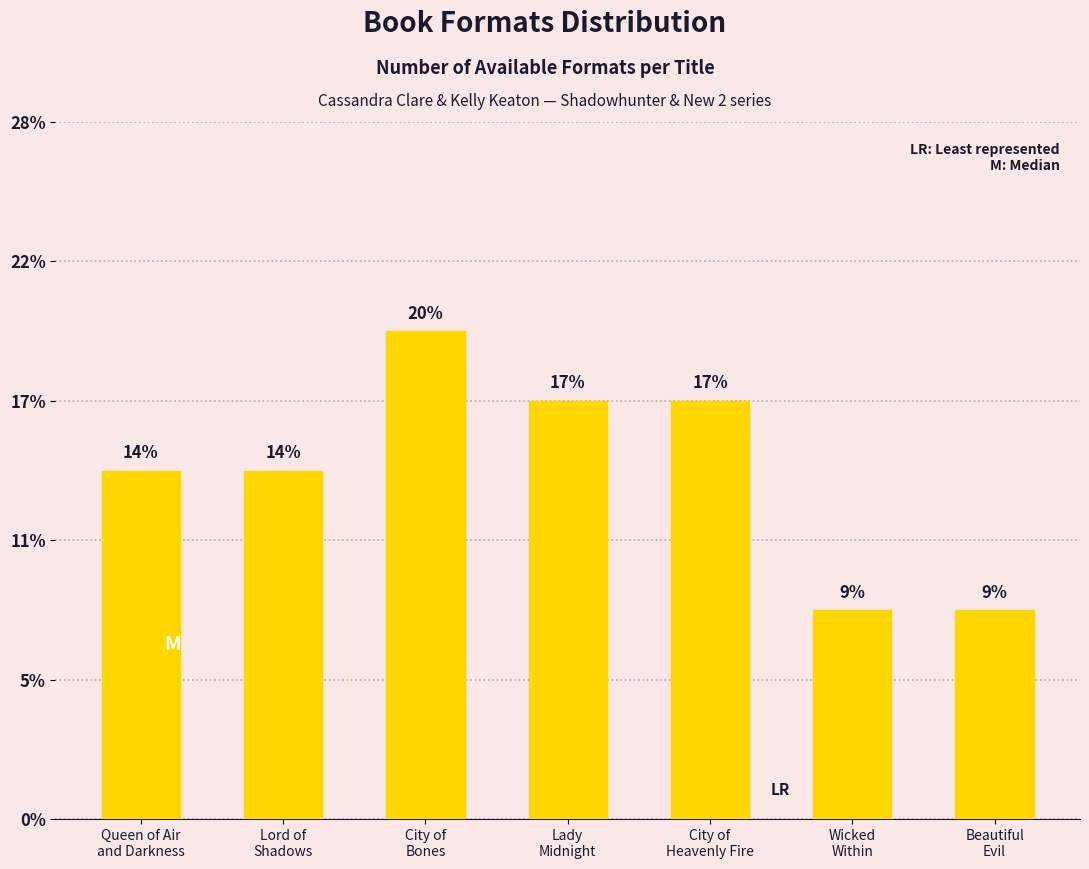

Is it true that the value at Beautiful
Evil is 4?

False